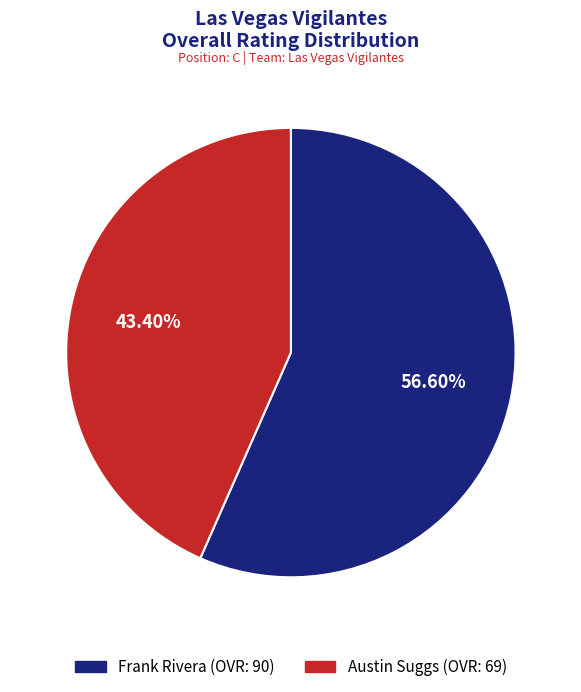

Rank the categories by value from highest to lowest.

Frank Rivera, Austin Suggs